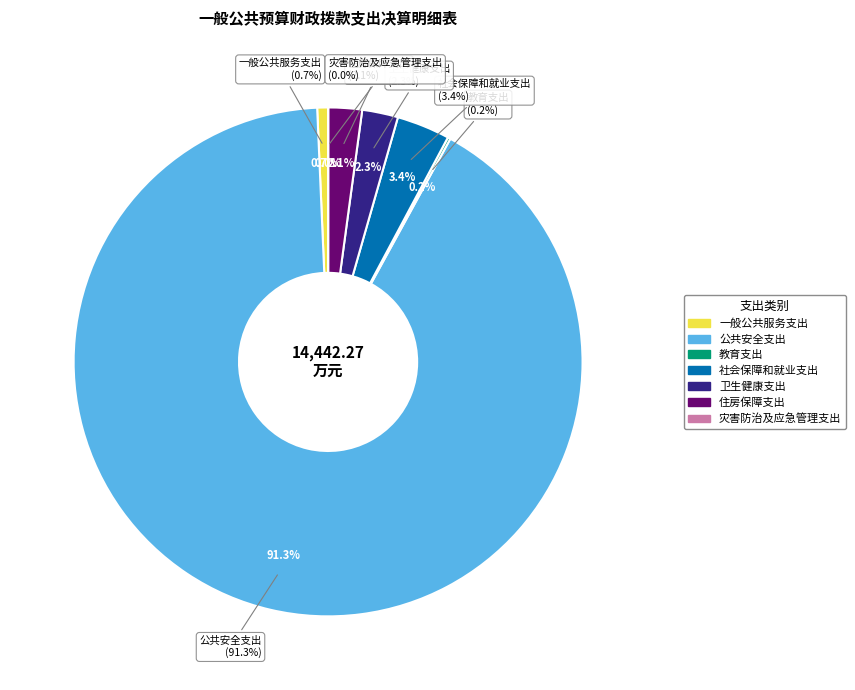

True or false: 卫生健康支出 accounts for 2% of the total.

True